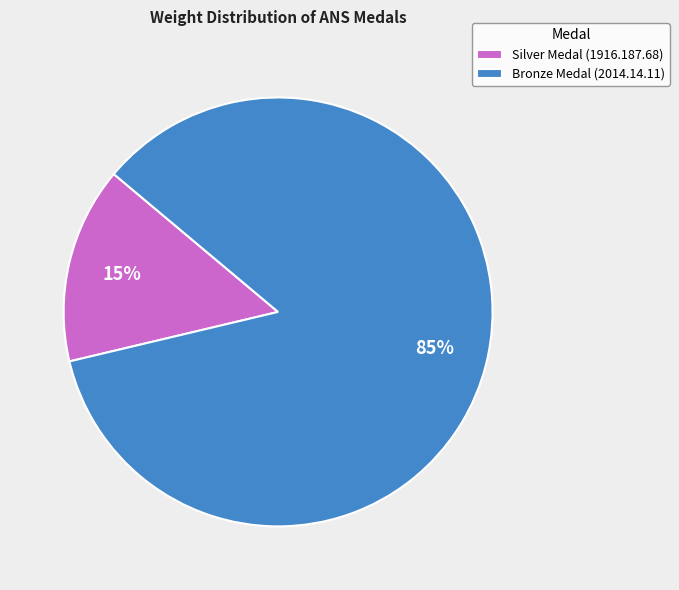

Do Bronze Medal (2014.14.11) and Silver Medal (1916.187.68) together represent more than half of the pie?

Yes